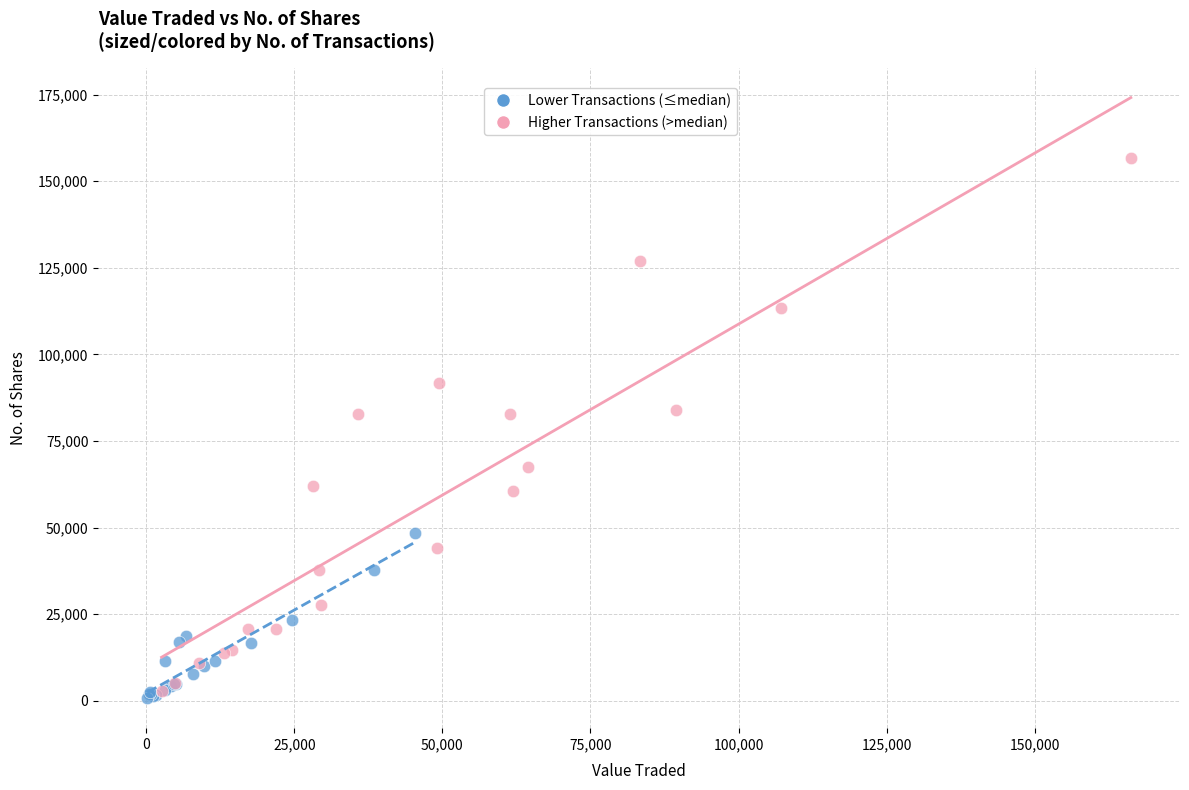

What are all the series names shown in the legend?

Lower Transactions (≤median), Higher Transactions (>median)